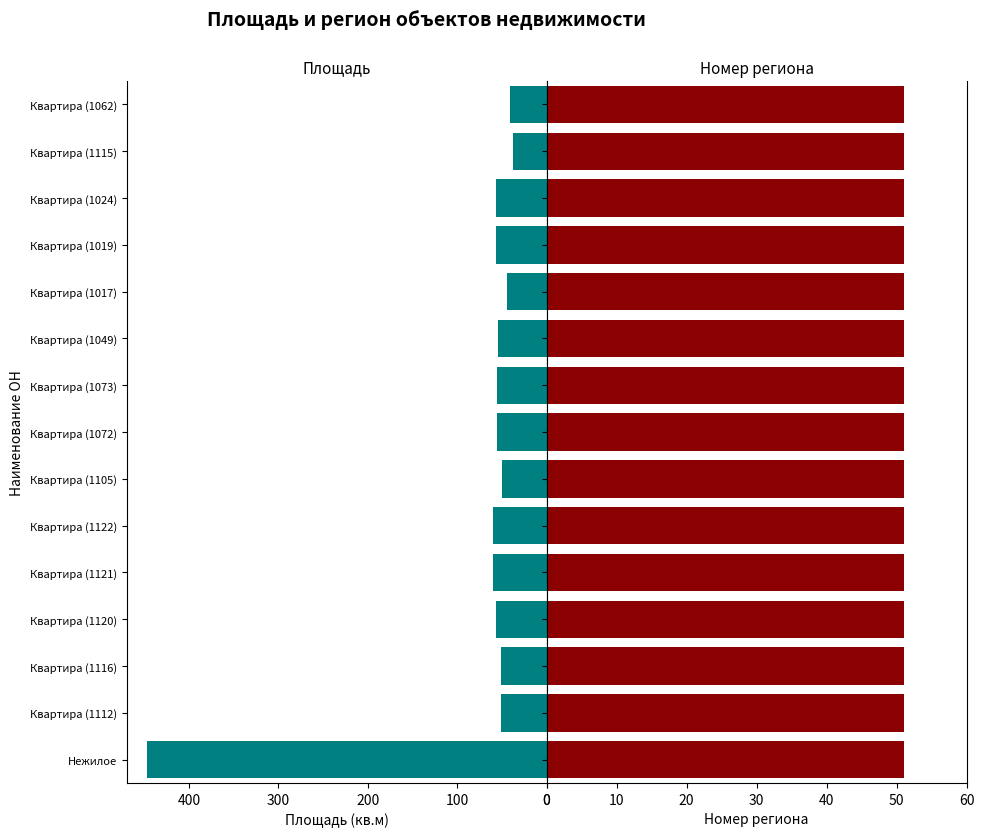

How many bars are there in total?

30